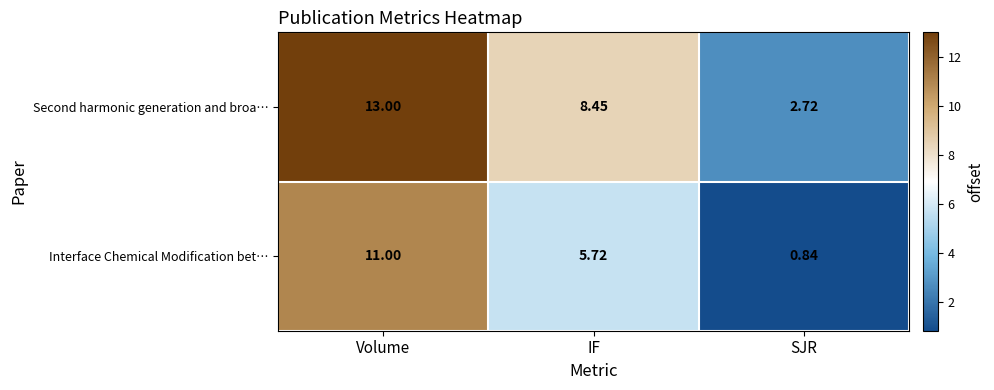

Rank the series by their maximum value, from highest to lowest.

Second harmonic generation and broa…, Interface Chemical Modification bet…